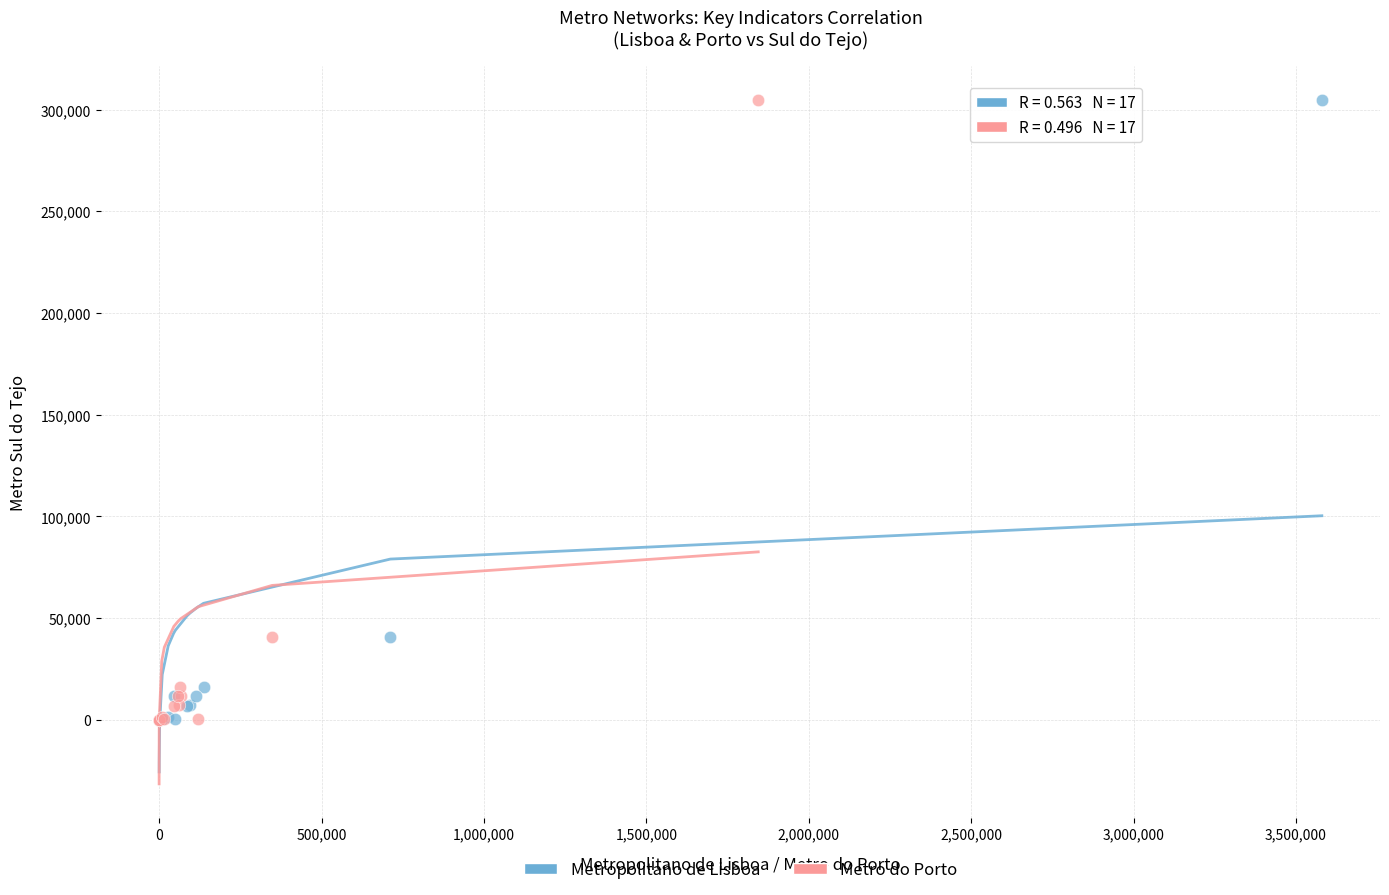

What are all the series names shown in the legend?

Metropolitano de Lisboa, Metro do Porto